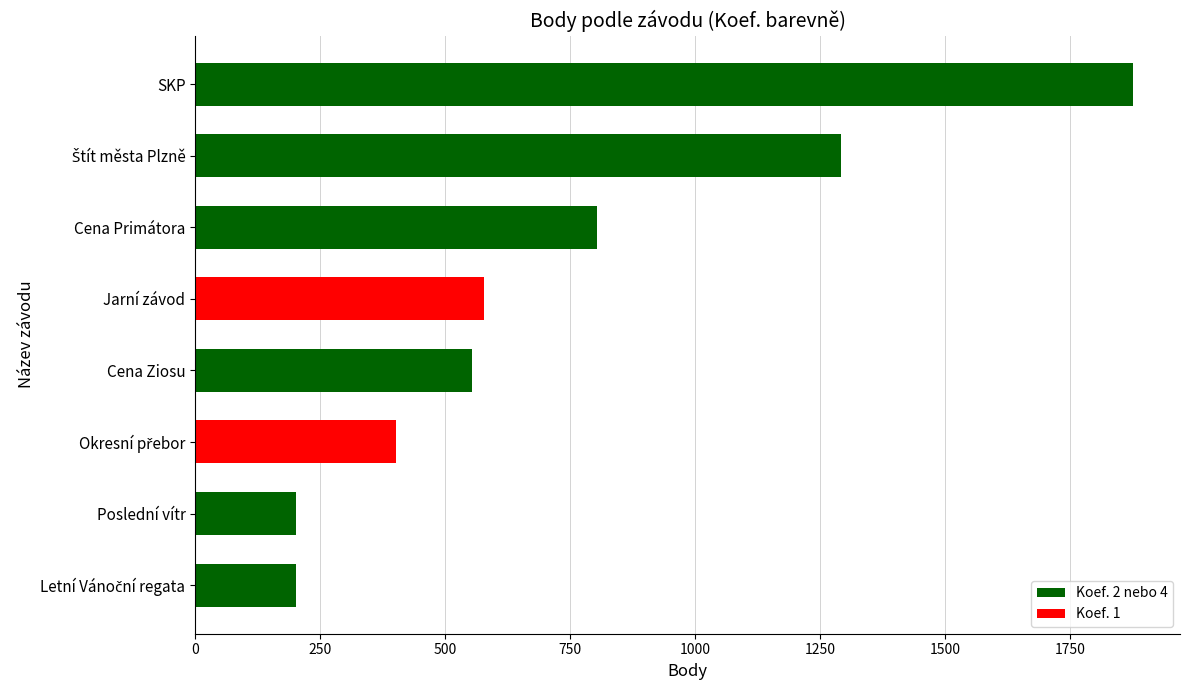

Reading bottom to top, what are all the values shown in this chart?

202	202	402	554	578	804	1291	1876